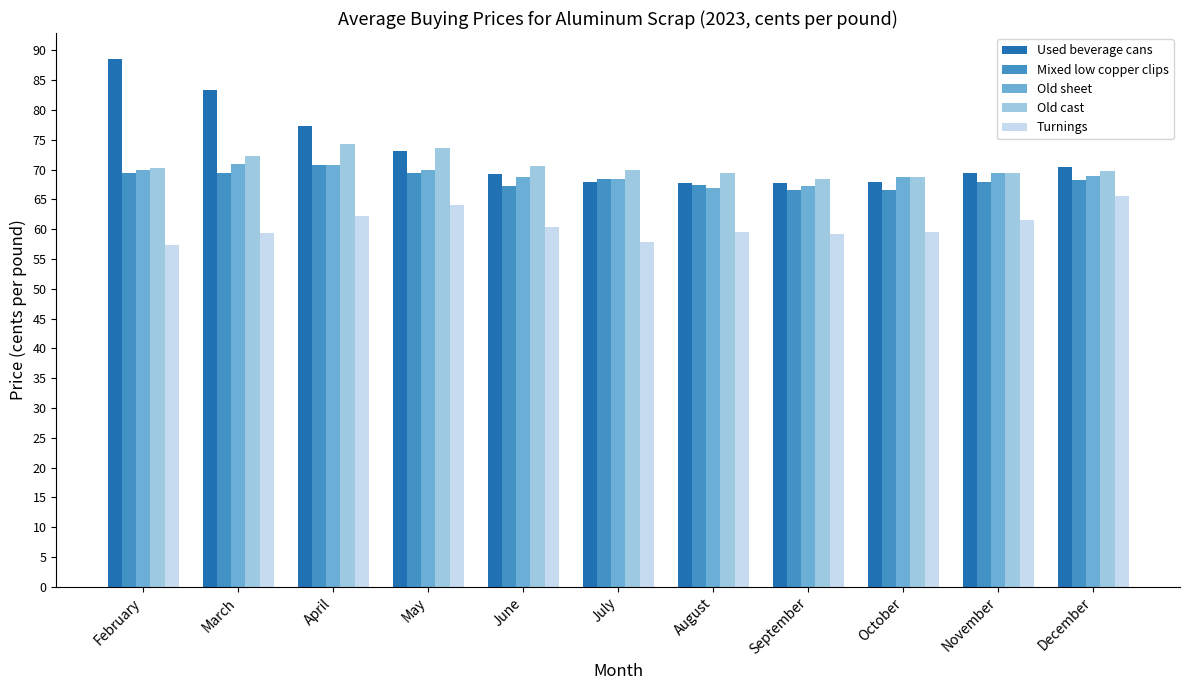

What is the lowest value of the Turnings series?

57.4